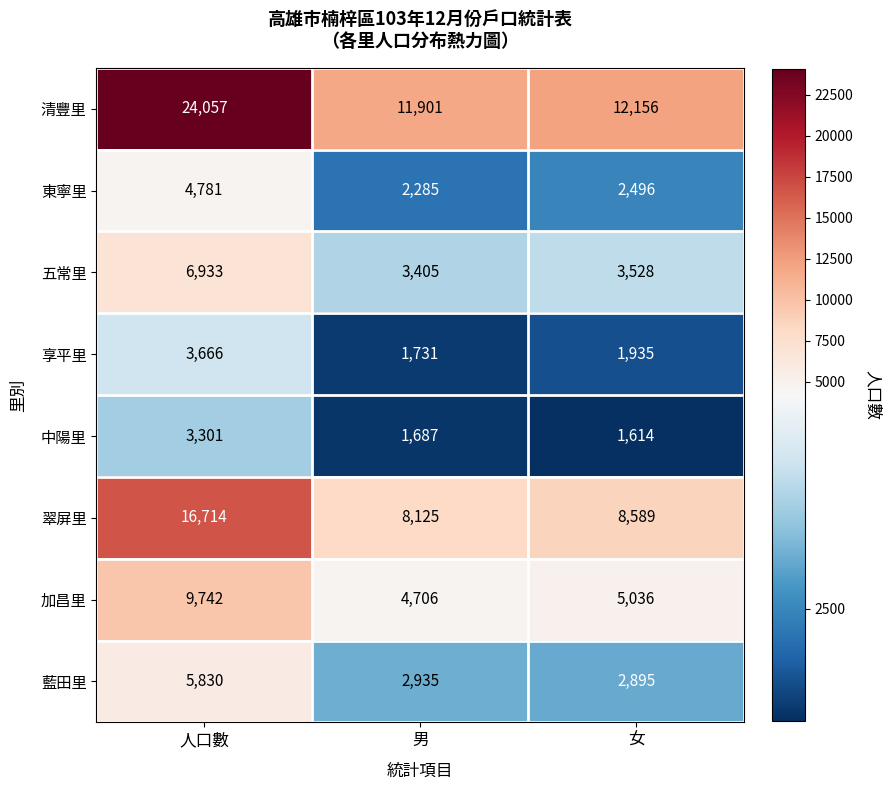

What is the maximum value shown in the chart?

24057